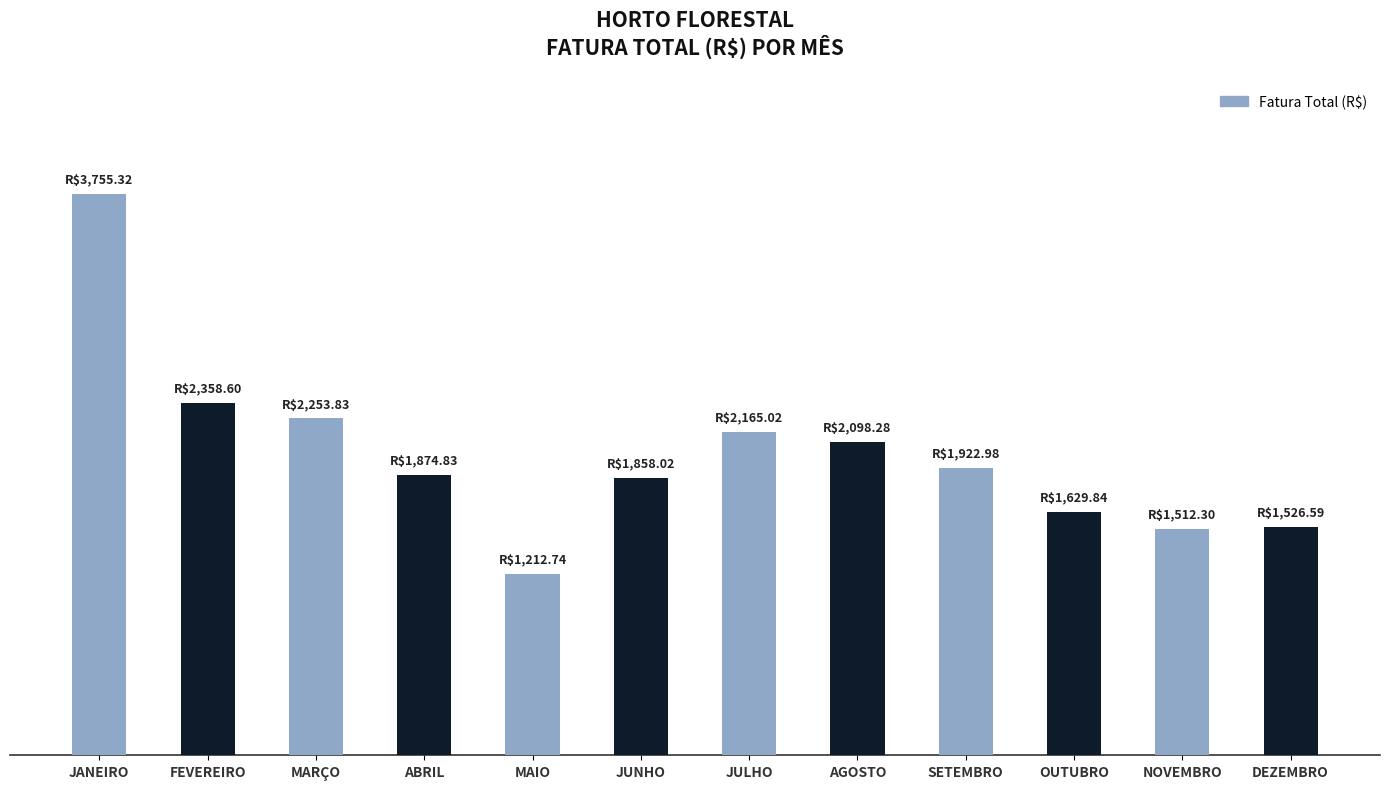

At which label does the data first exceed 1922?

JANEIRO